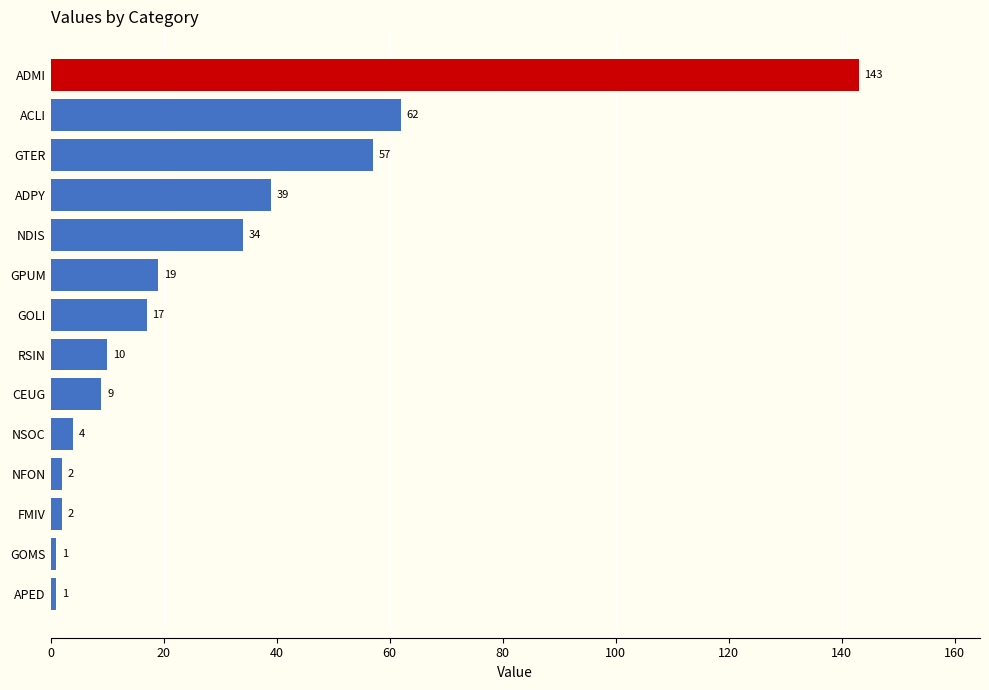

What is the average value?

29